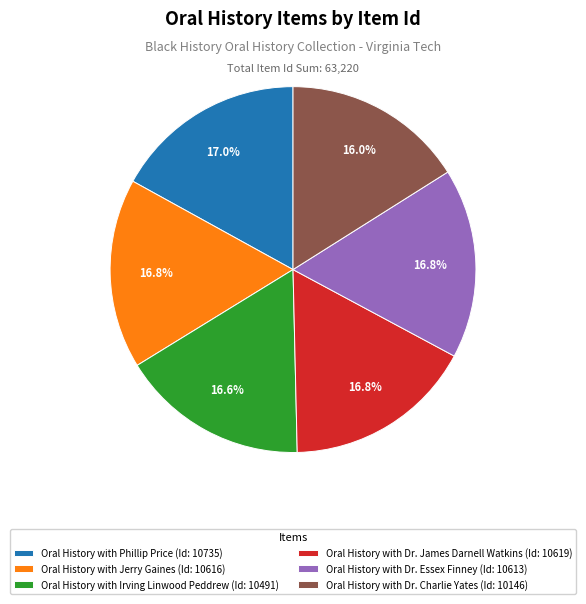

What percentage is the Oral History with Irving Linwood Peddrew slice, to the nearest percent?

17%